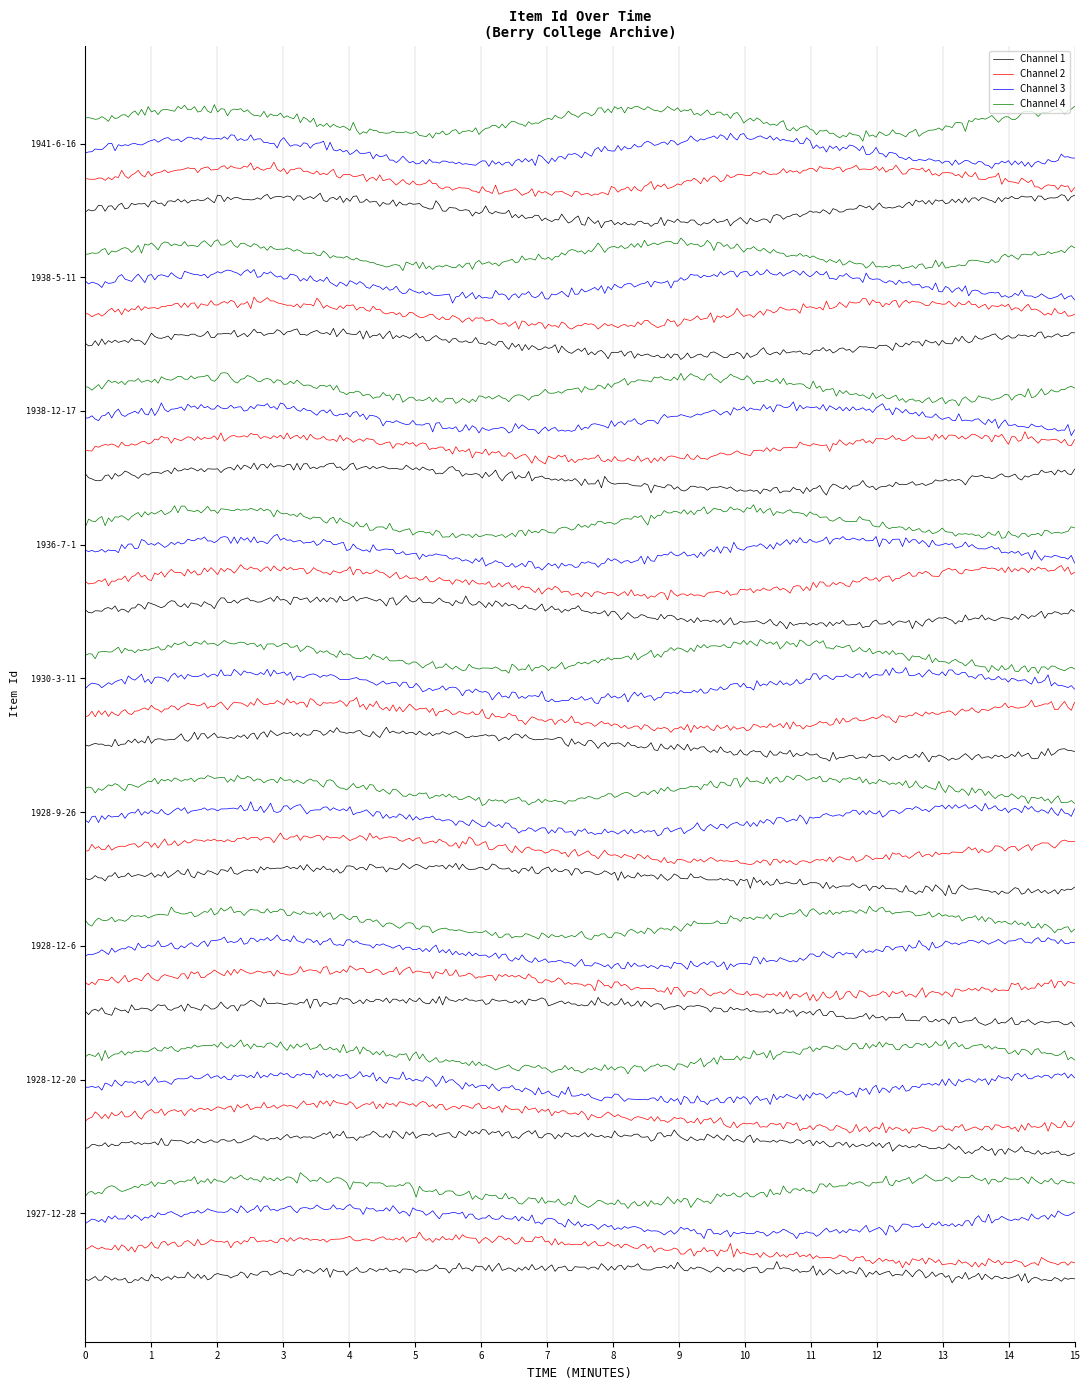

Which category has the lowest value across all series?

1941-6-16